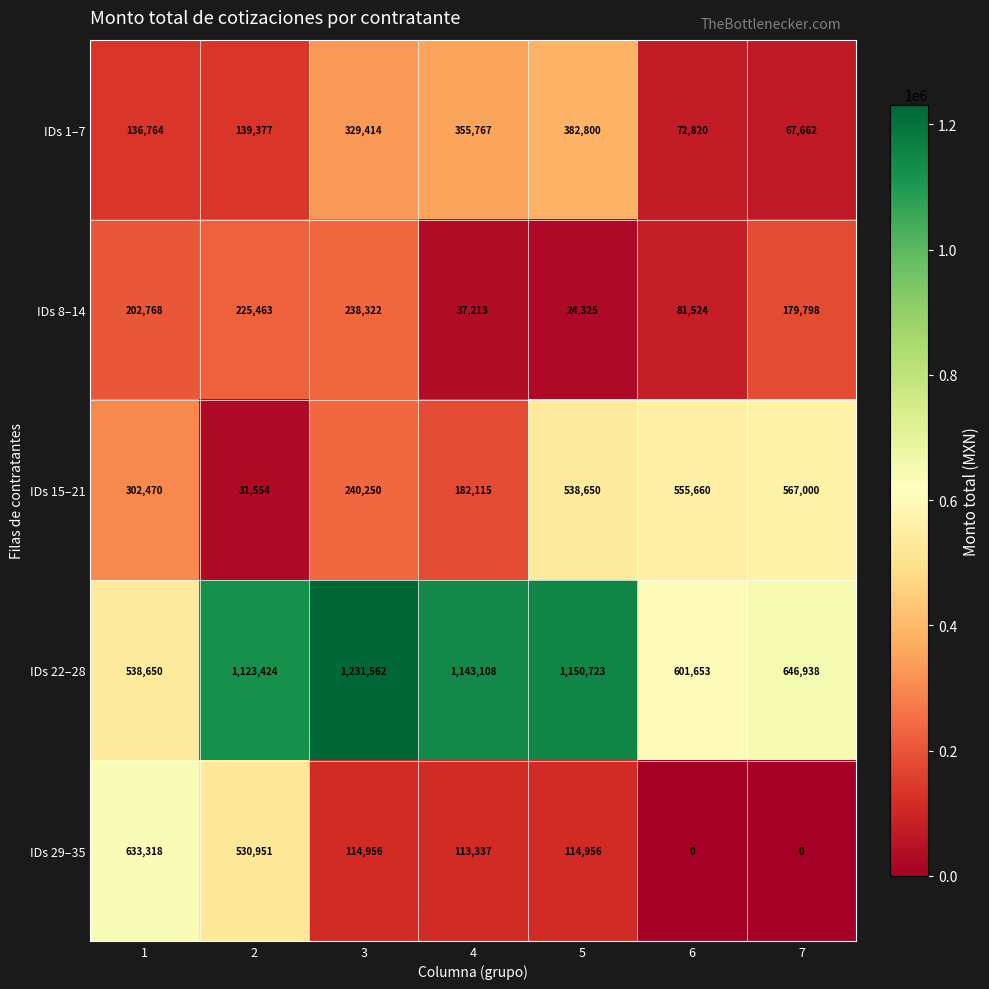

List the series in order of their peak value, highest first.

IDs 22–28, IDs 29–35, IDs 15–21, IDs 1–7, IDs 8–14